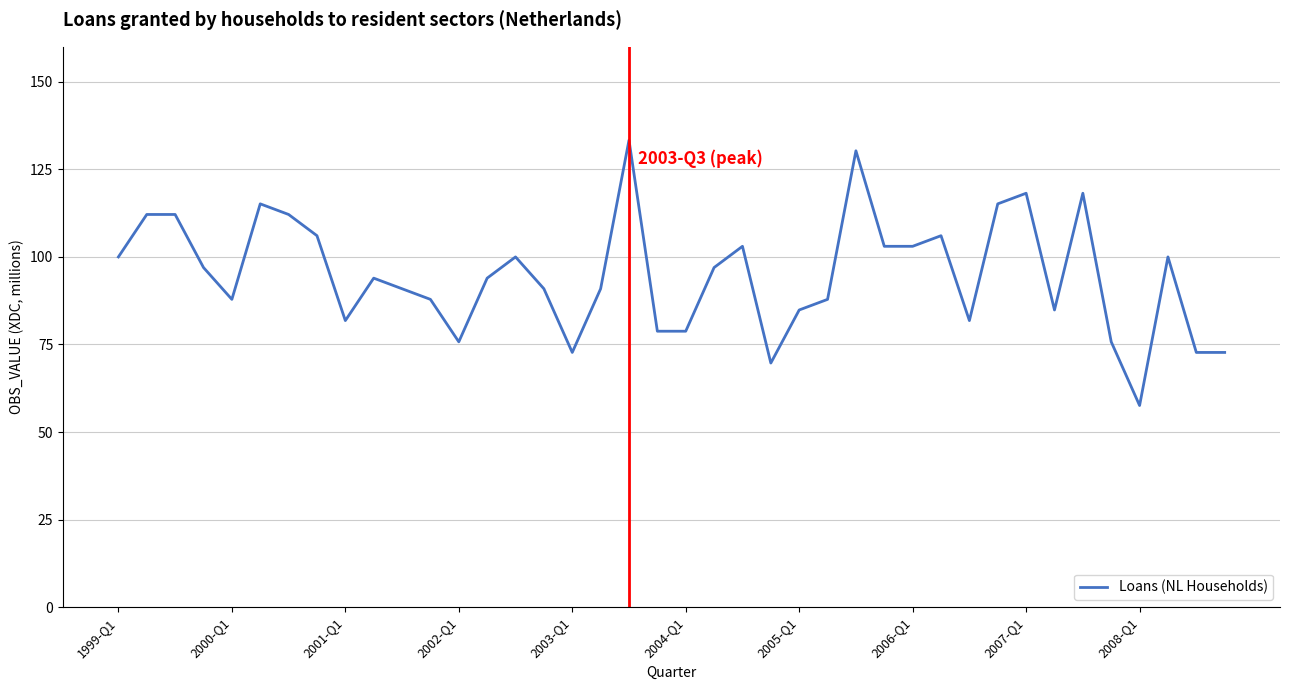

What is the difference between the maximum and minimum values?

75.8